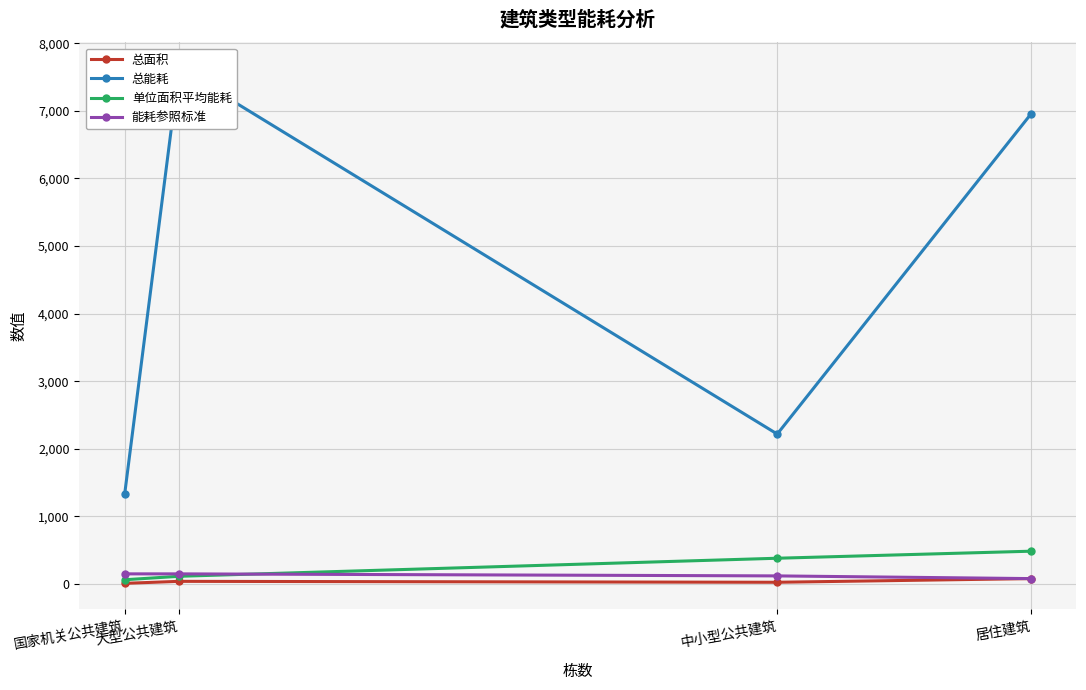

The 总面积 series shows 4.1 at 国家机关公共建筑. True or false?

False